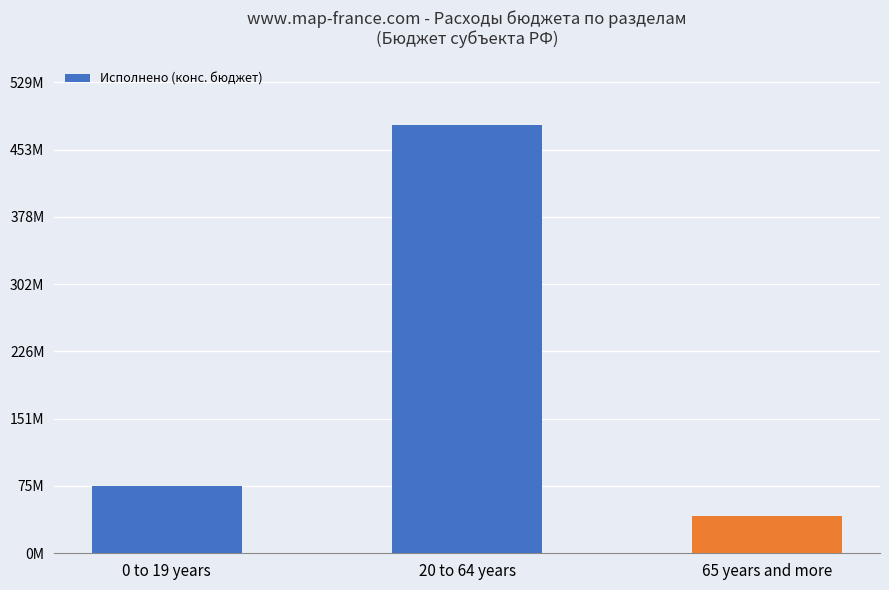

How many bars are there in total?

3